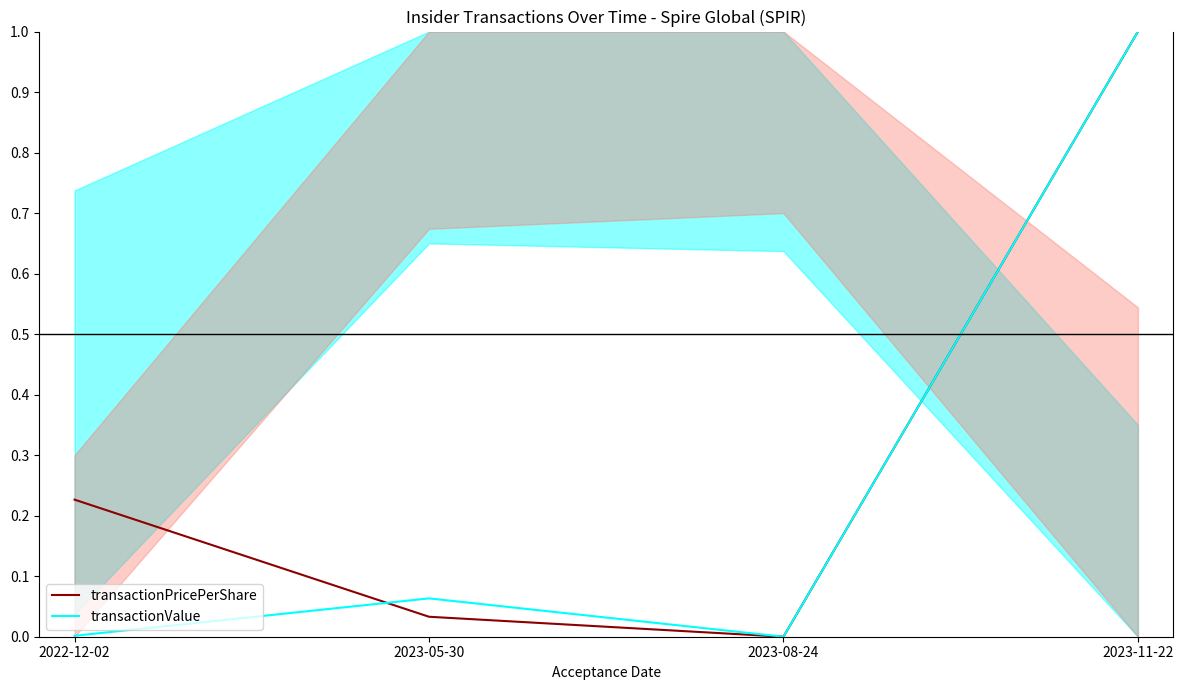

List the labels in order of transactionValue value, largest first.

2023-11-22, 2023-05-30, 2022-12-02, 2023-08-24